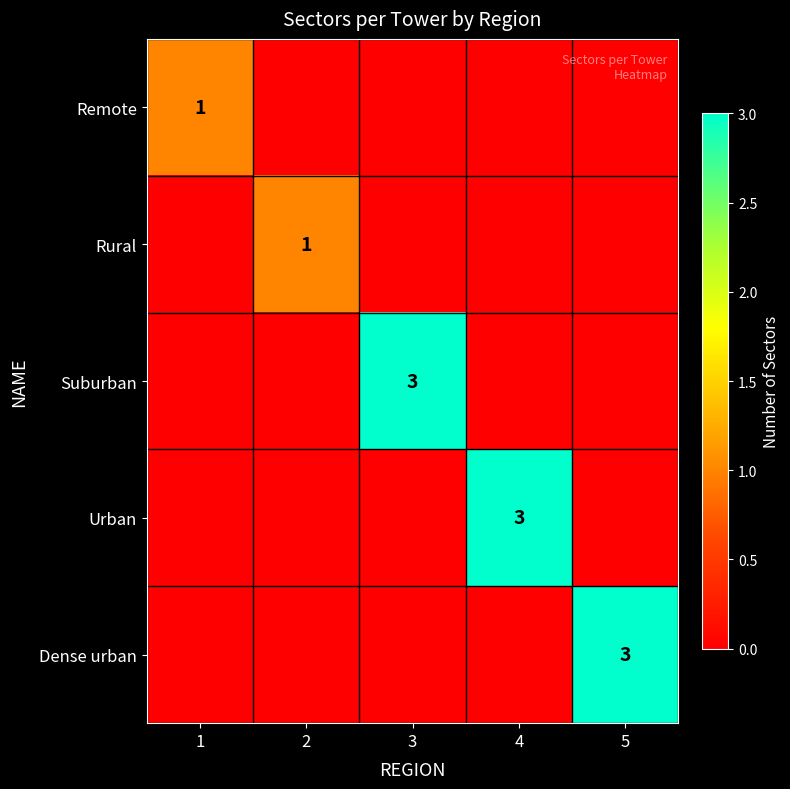

At which category is the sum across all series the highest?

3